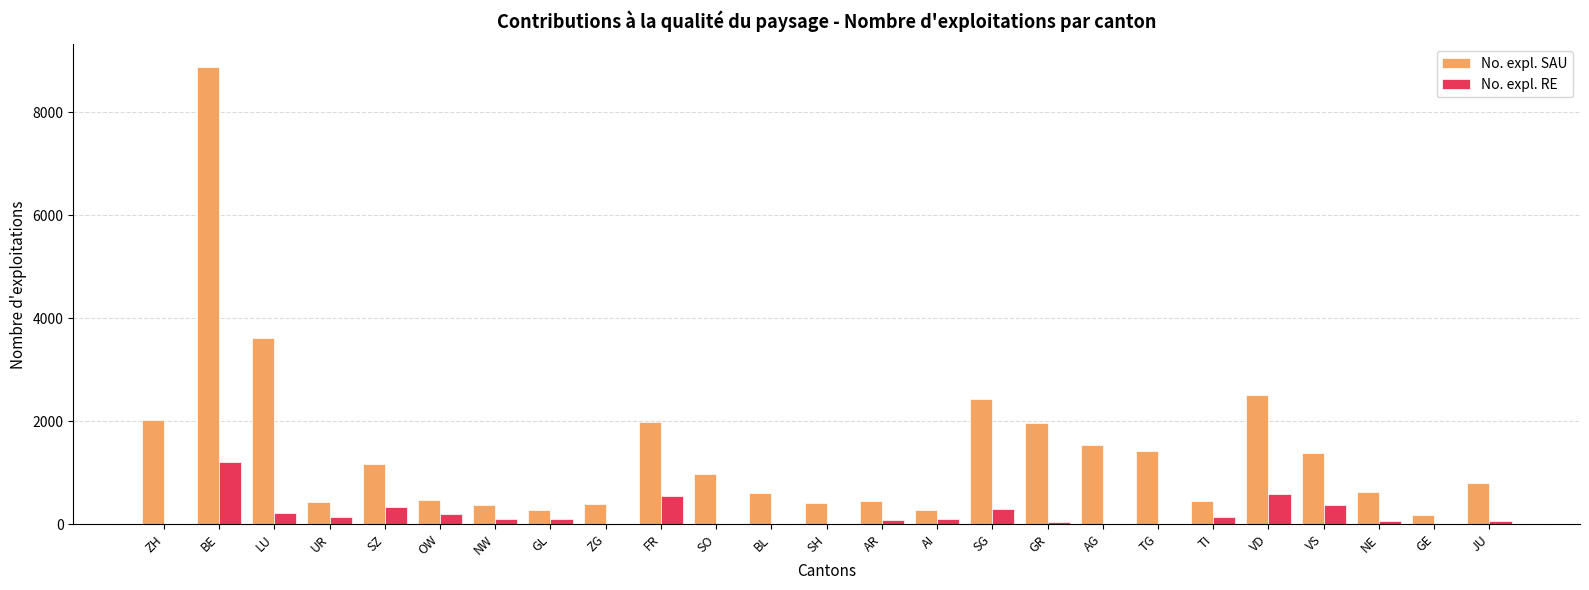

What is the greatest value displayed?

8877